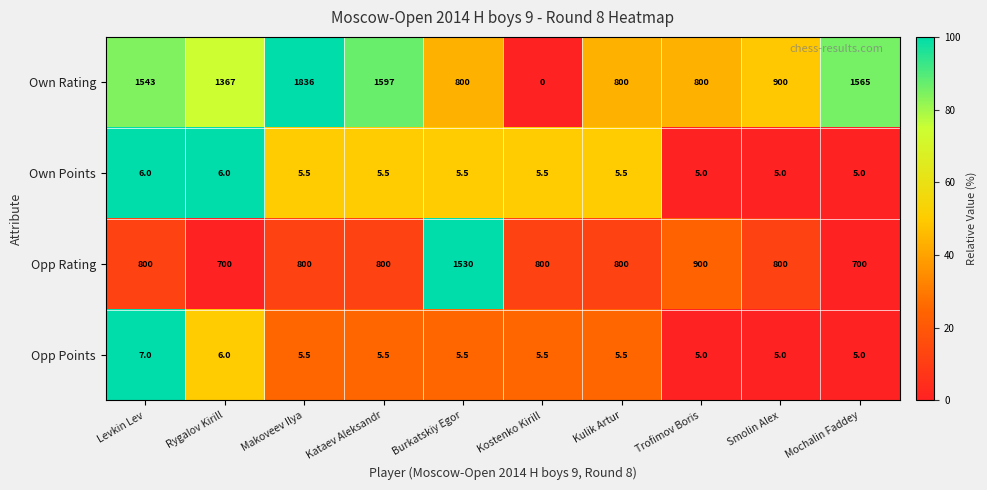

What is the total value across all series at Kulik Artur?

1611.0